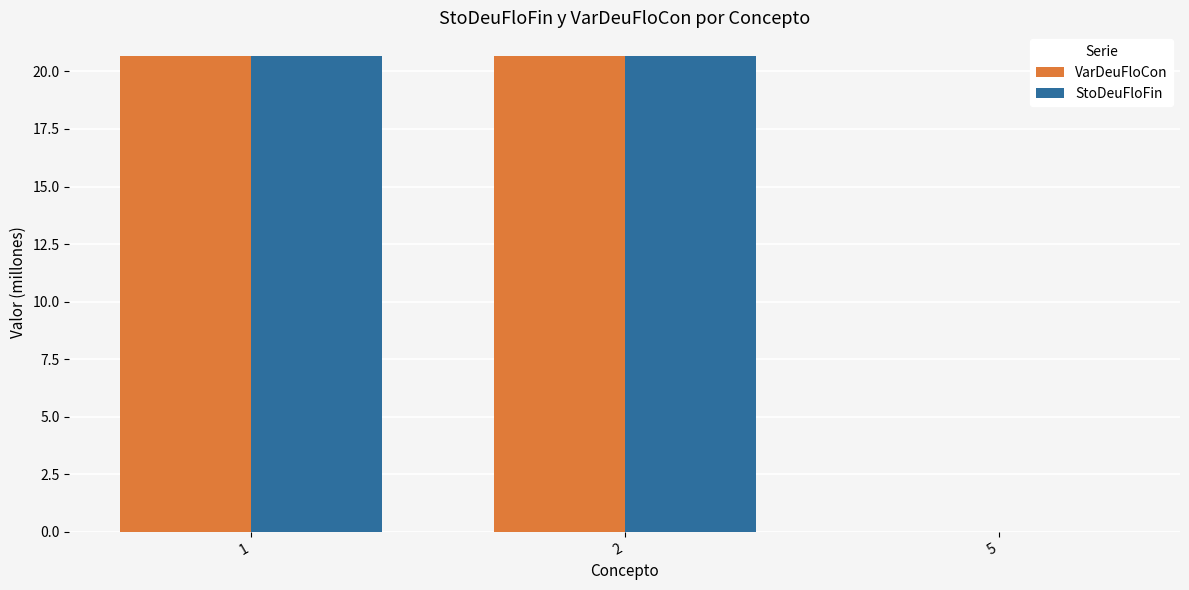

The value of VarDeuFloCon at 5 is 0.0. True or false?

True